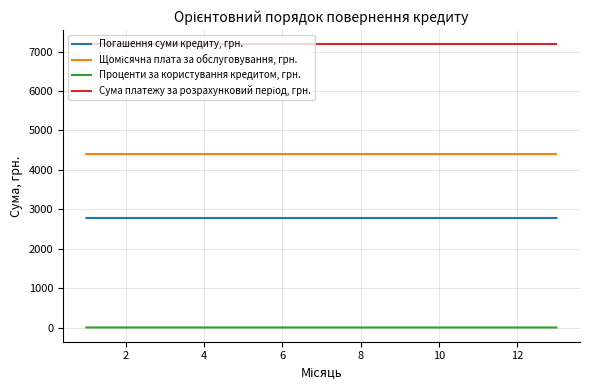

What is the maximum value shown in the chart?

7178.2